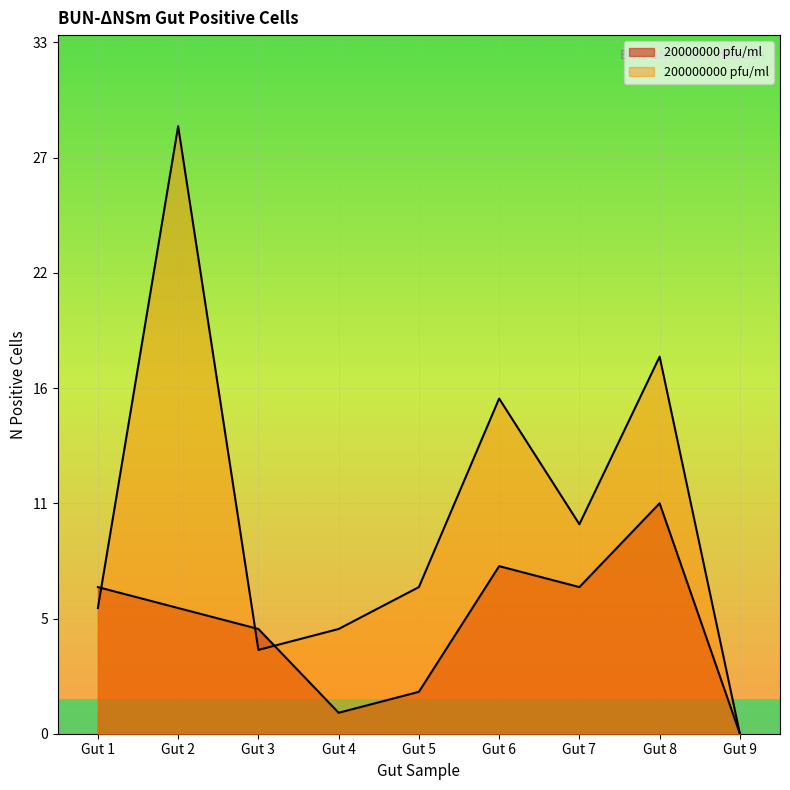

Where is the first local minimum for 20000000?

Gut 4